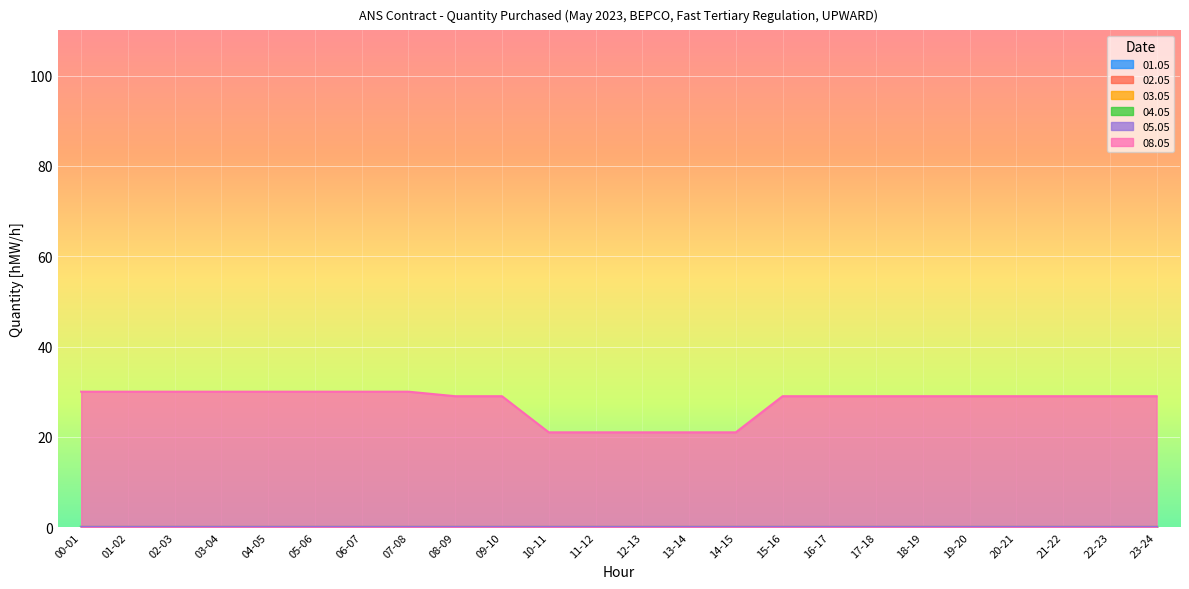

What are all the series names shown in the legend?

01.05, 02.05, 03.05, 04.05, 05.05, 08.05